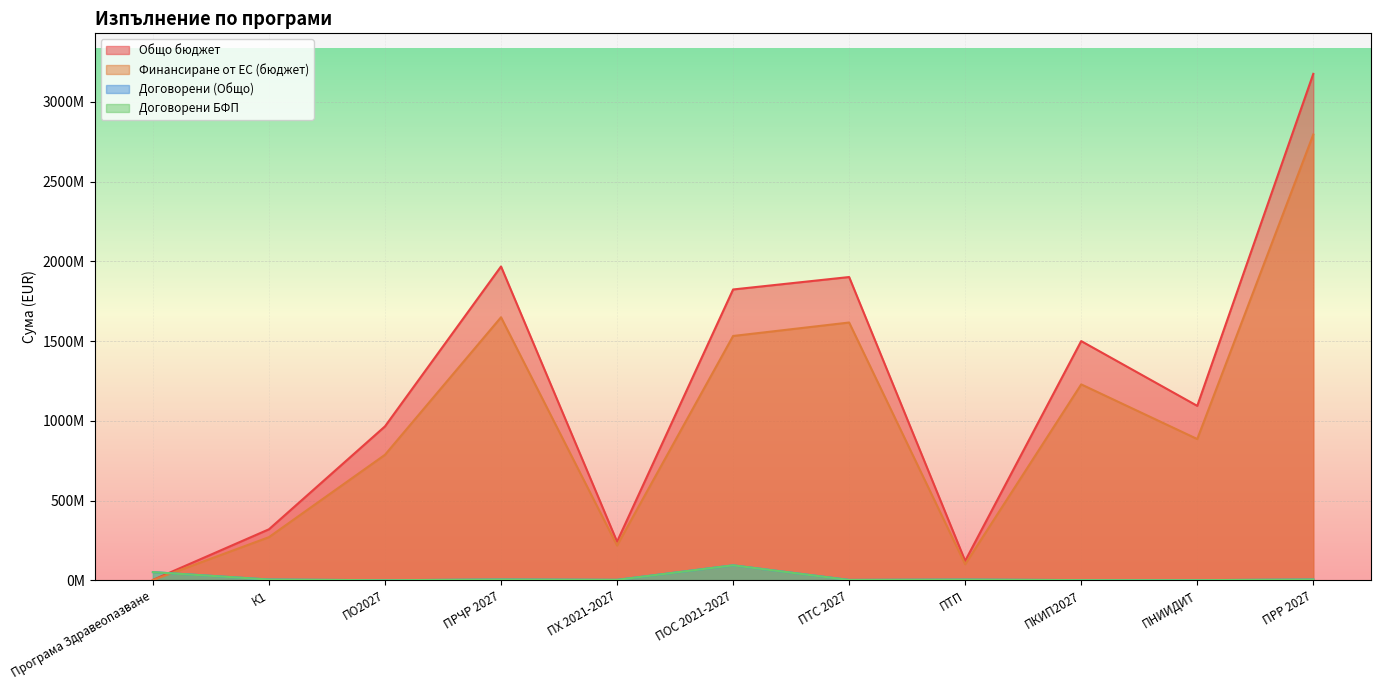

List the series in order of their peak value, highest first.

Общо бюджет, Финансиране от ЕС (бюджет), Договорени (Общо), Договорени БФП